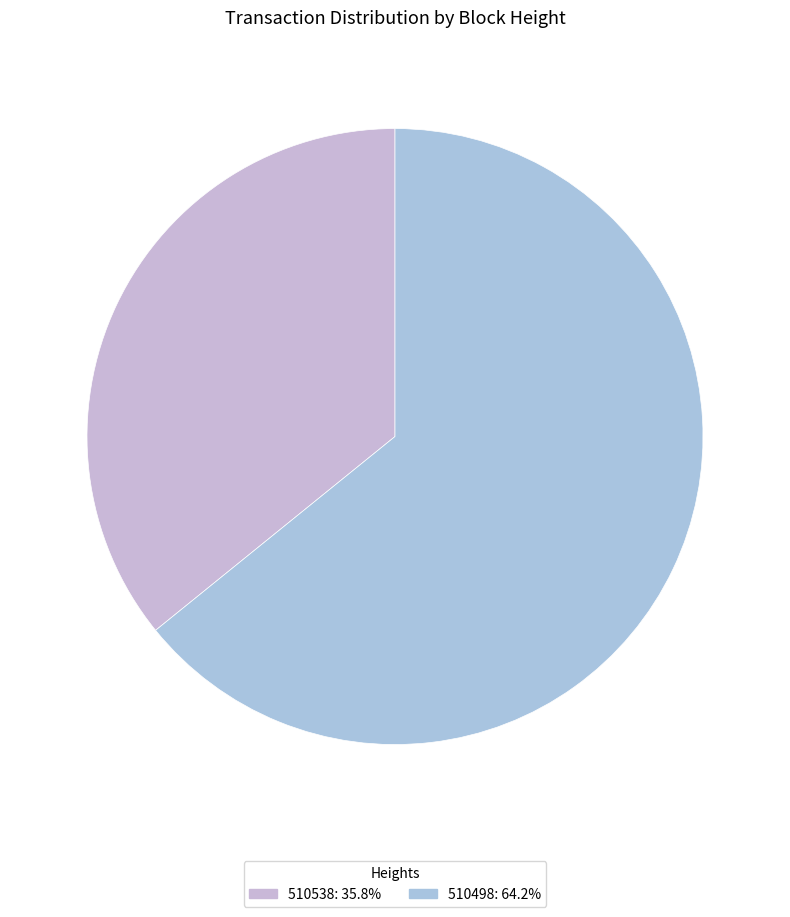

The 510538 slice represents 36% of the pie. True or false?

True